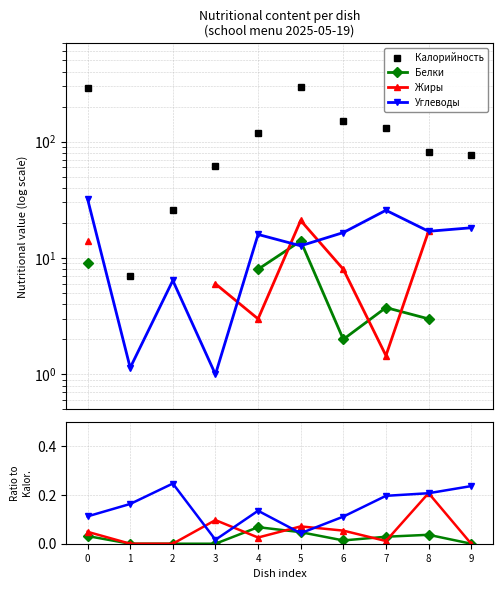

What is the value of the Углеводы point at the 2nd from the left?

0.2